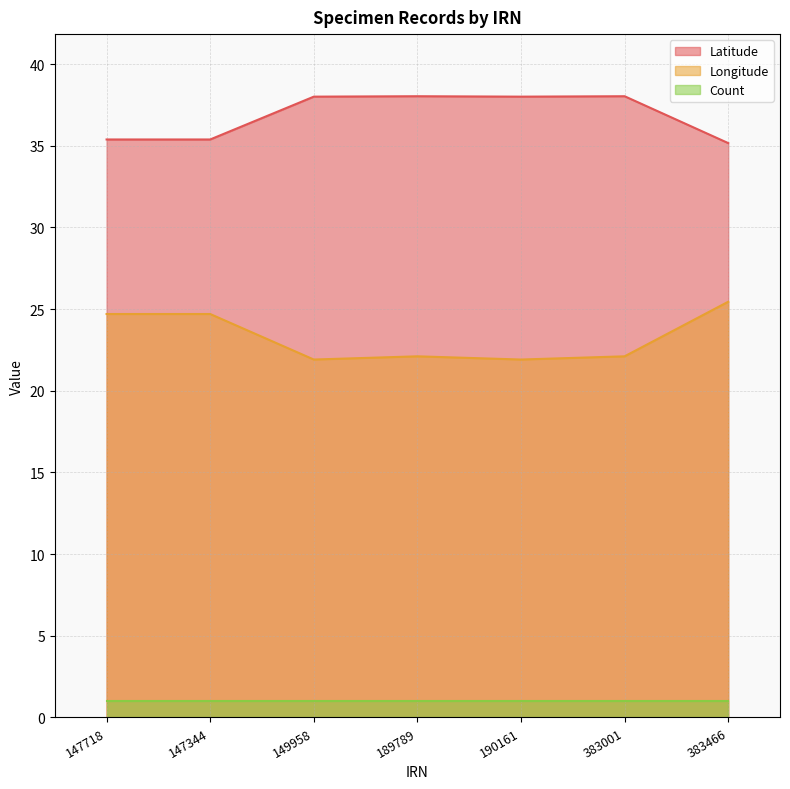

Does the chart have visible grid lines?

Yes